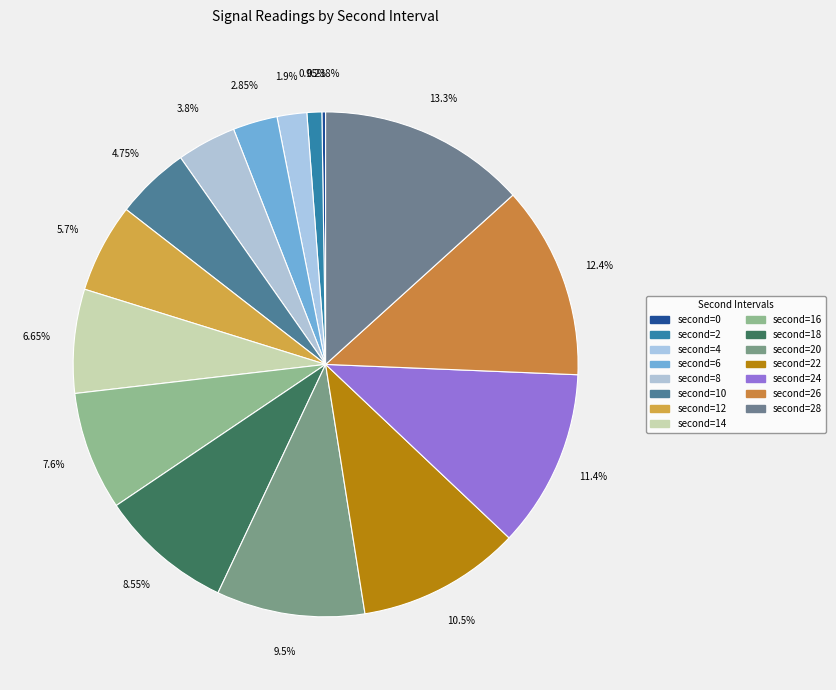

Does any single category account for the majority?

No